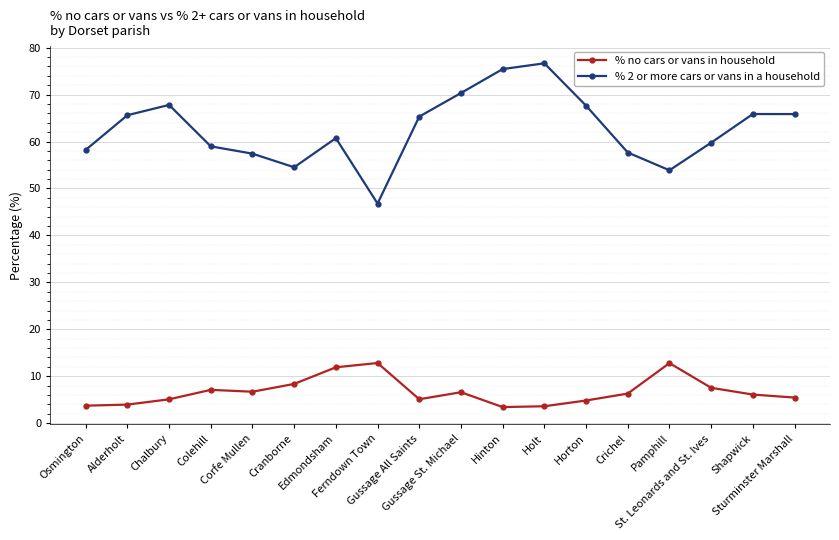

True or false: % no cars or vans in household has a value of 1.3 at Alderholt.

False